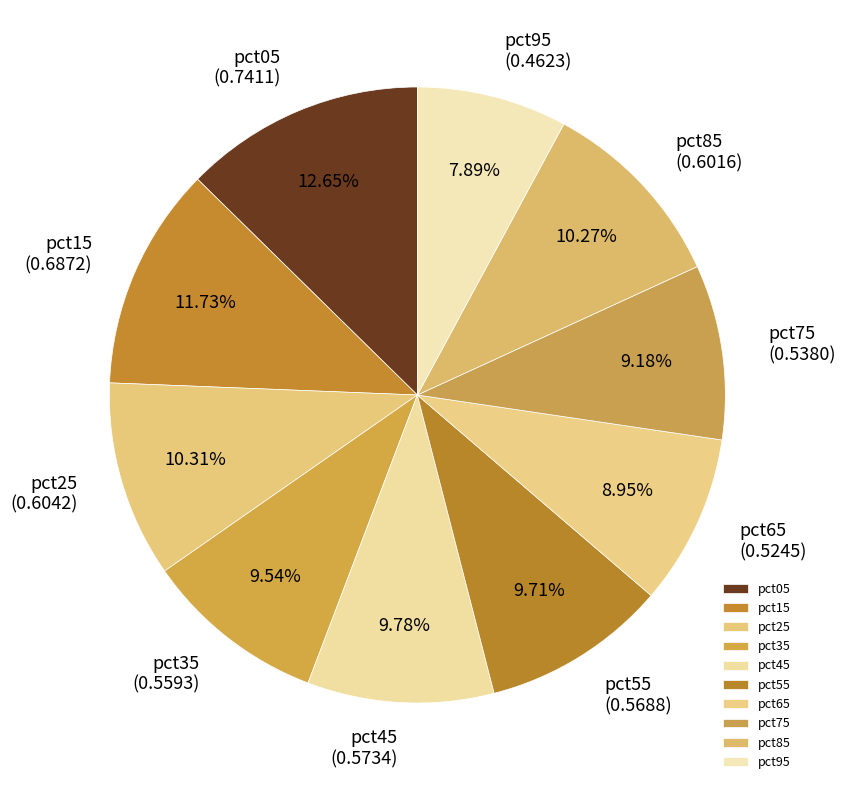

Which has a higher value, pct55 or pct05?

pct05